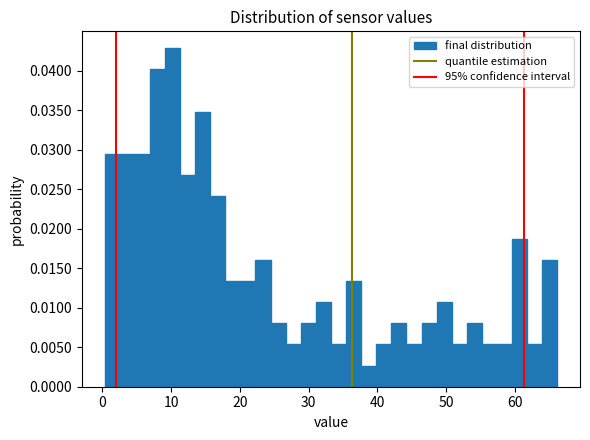

Around what value on the x-axis is the tallest bar? Give the approximate position of its centre, as read against the axis.

10